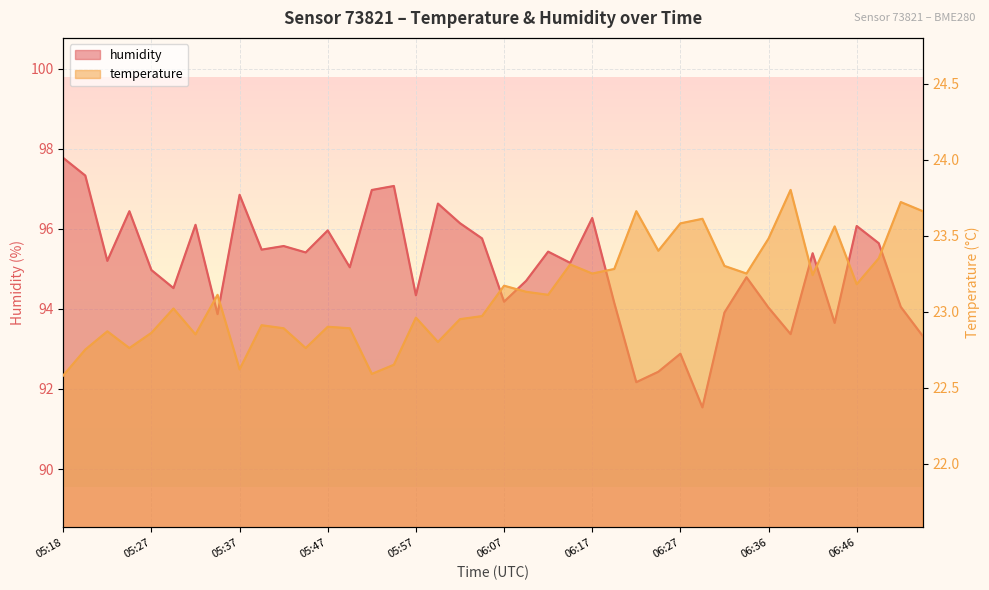

Where is the first local minimum for temperature?

05:25